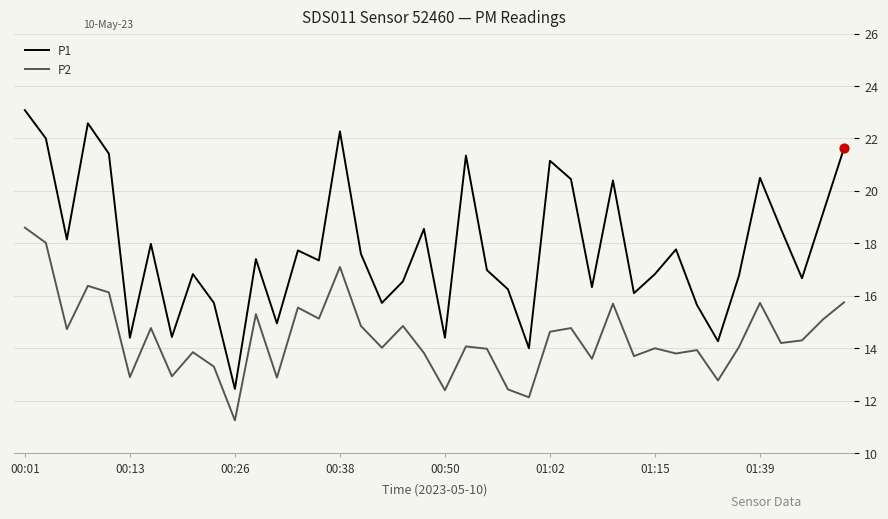

Which series has the largest total across all categories?

P1